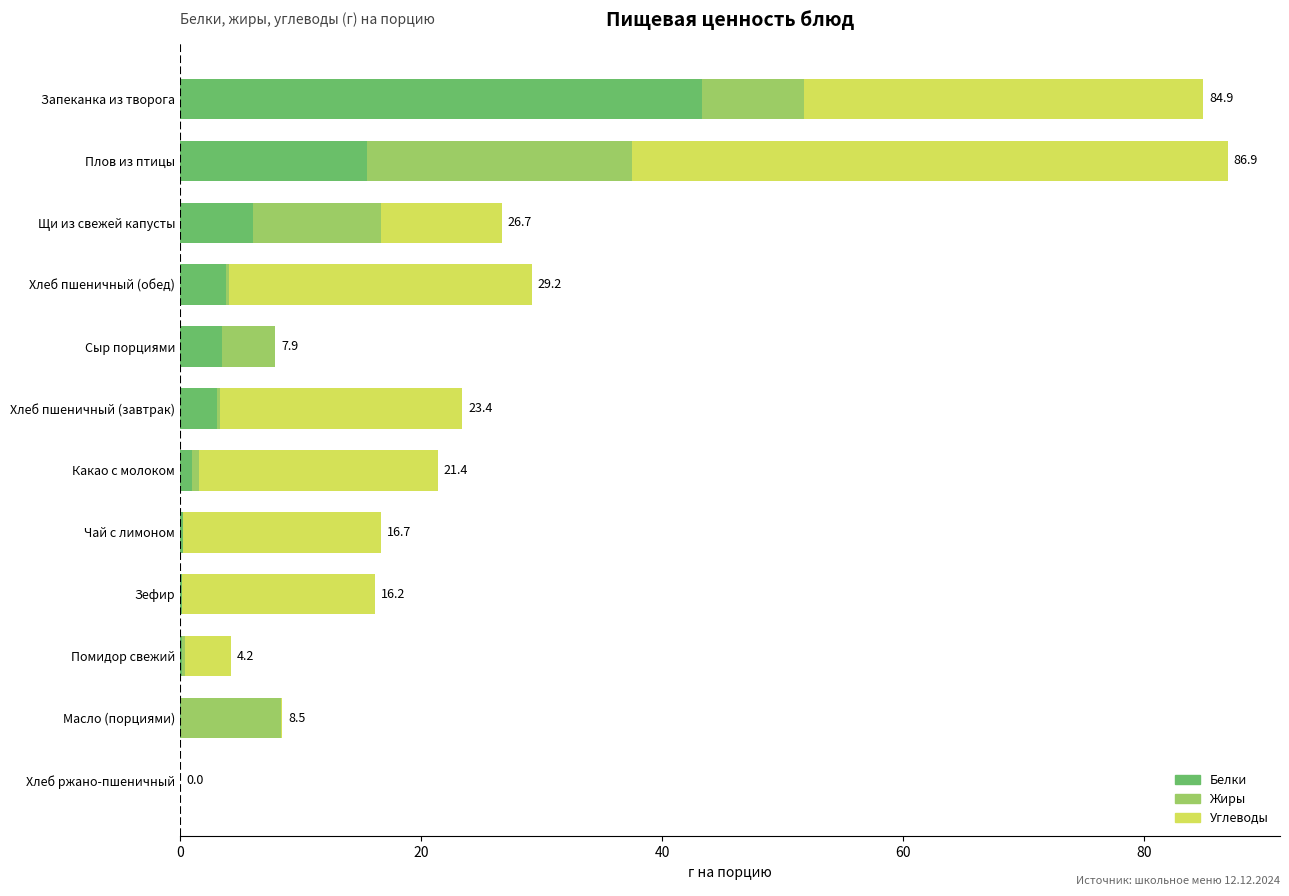

What is the sum of all Белки values?

77.1